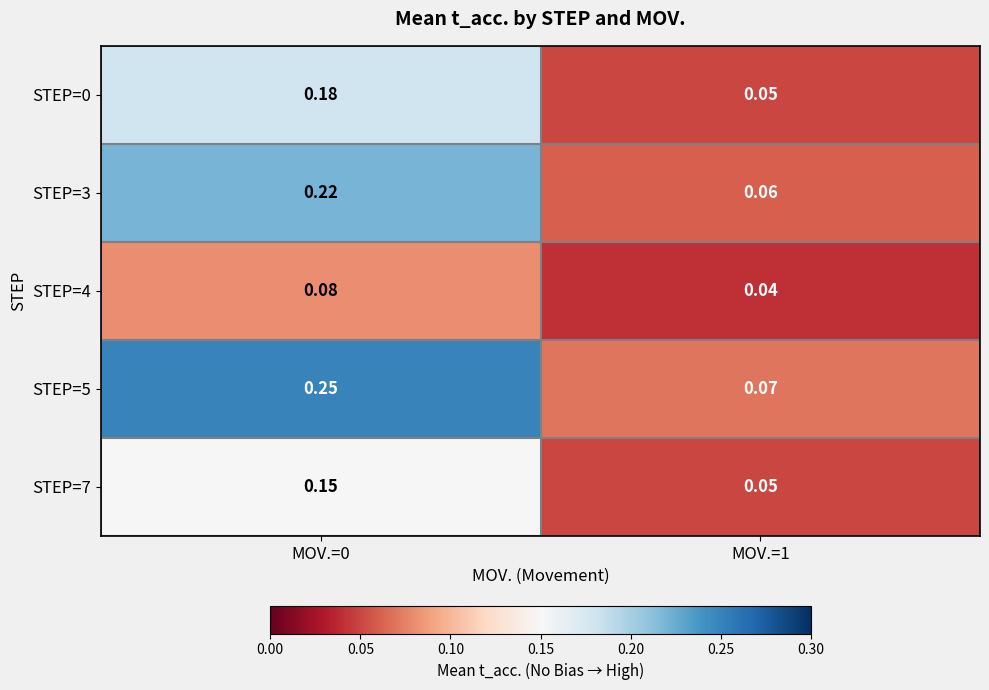

Is the value of STEP=5 at MOV.=0 greater than the value of STEP=3 at MOV.=0?

Yes